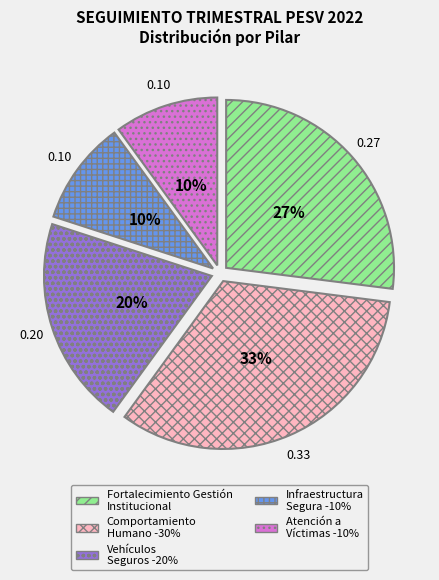

Is there a majority slice in this chart?

No